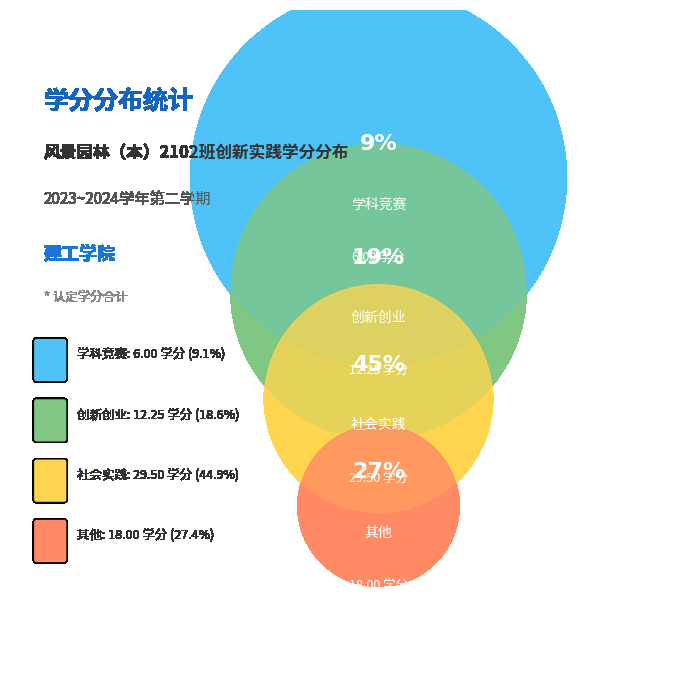

Which slice is the largest?

社会实践